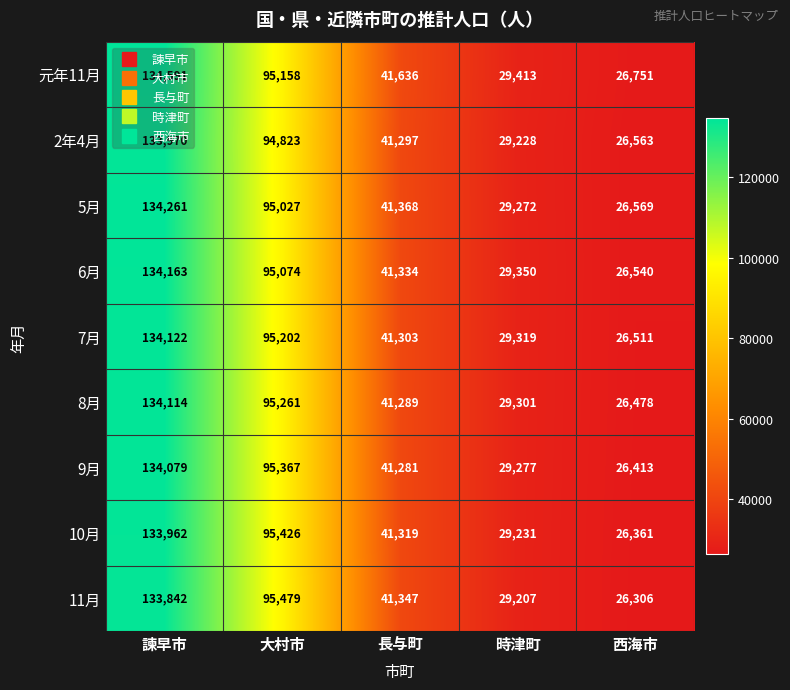

What is the approximate value of 10月 at 諫早市, to the nearest 100?

134000